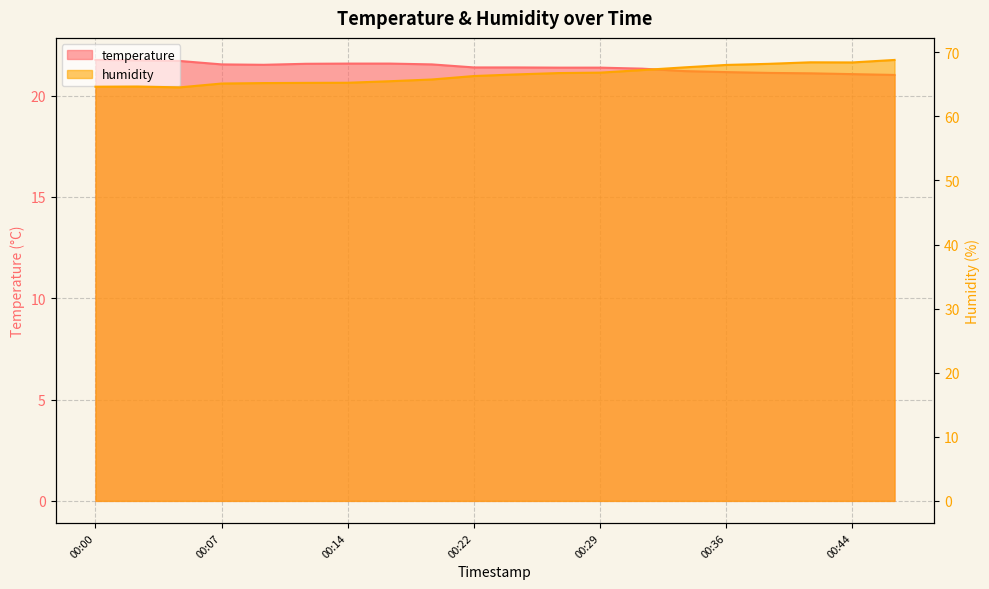

Which category has the highest value in the humidity series?

00:46